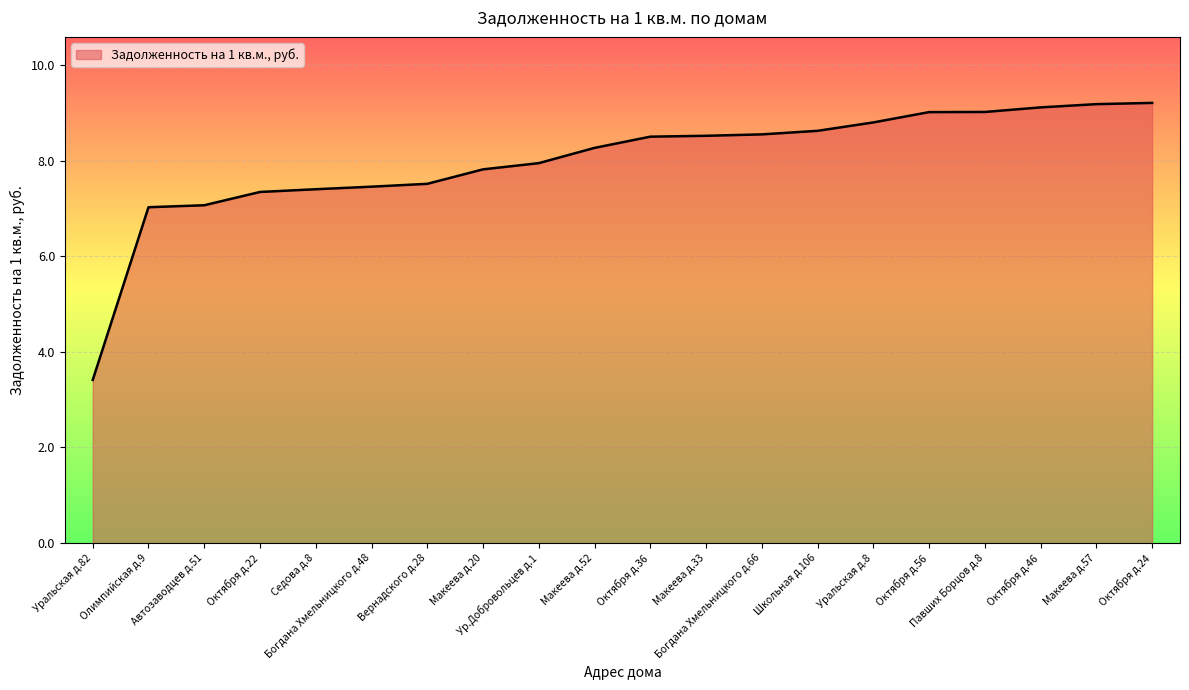

What is the change in value from Богдана Хмельницкого д.66 to Октября д.56?

+0.5